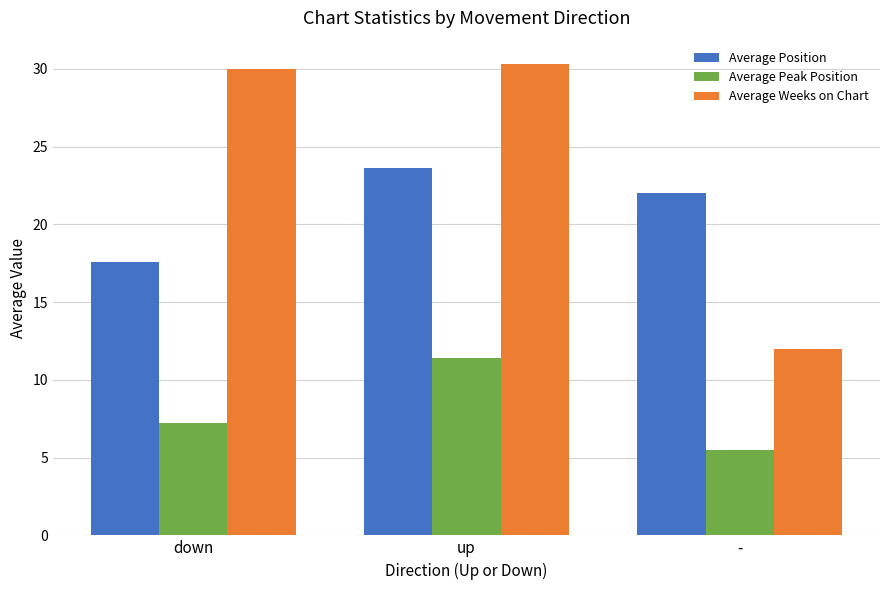

What is the difference between the Average Weeks on Chart values at down and up?

0.3